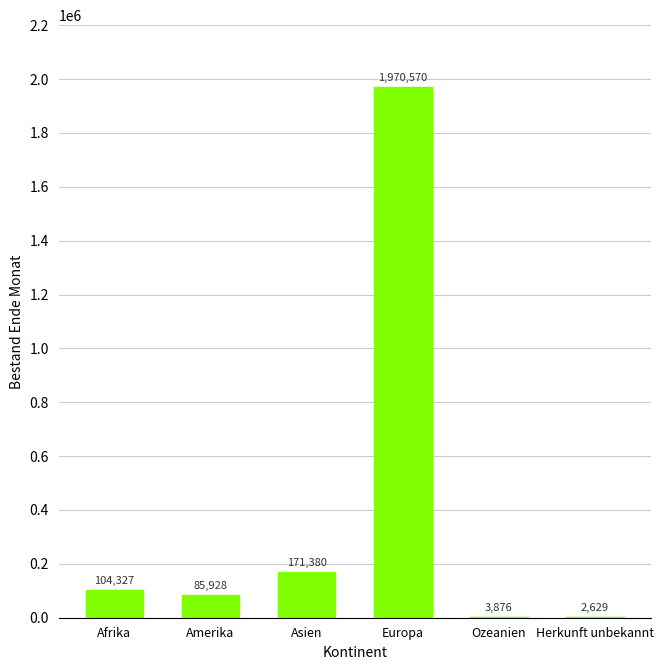

Are the bars horizontal?

No